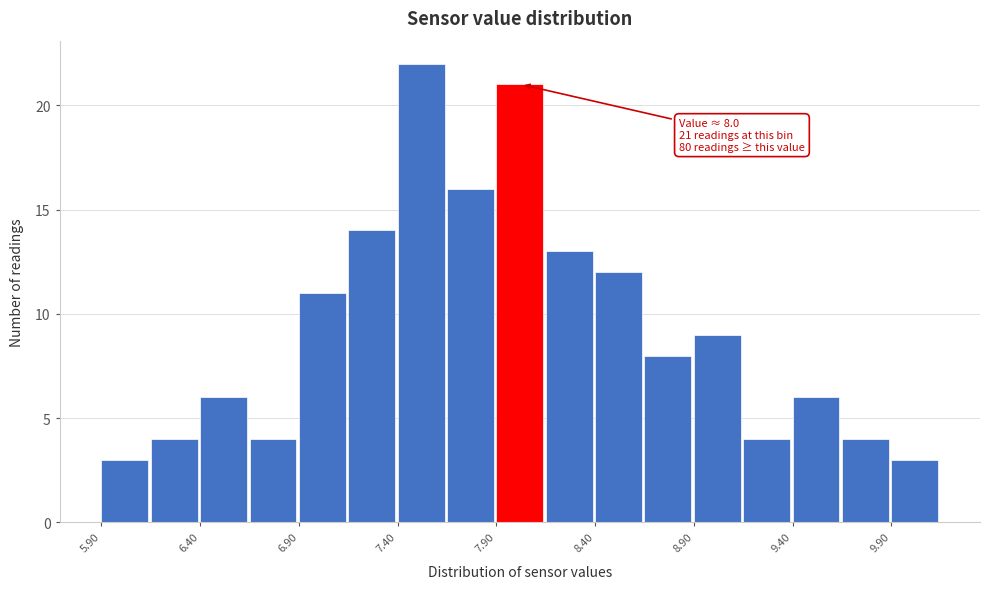

Over which range of the x-axis is the bar tallest?

7.40 to 7.65